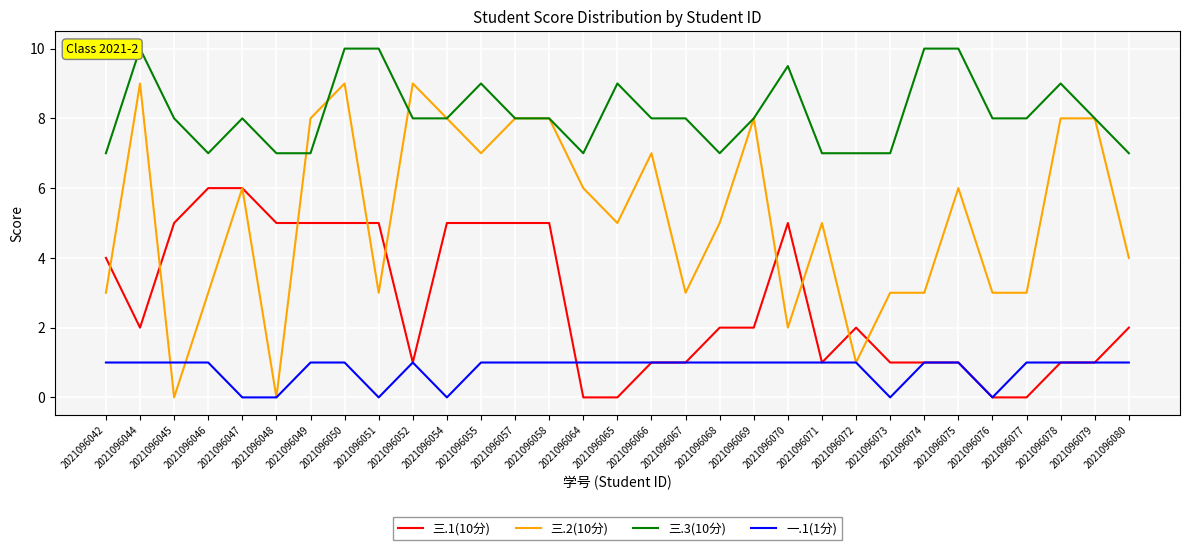

Is it true that 一.1(1分) equals 1.0 at 2021096057?

True